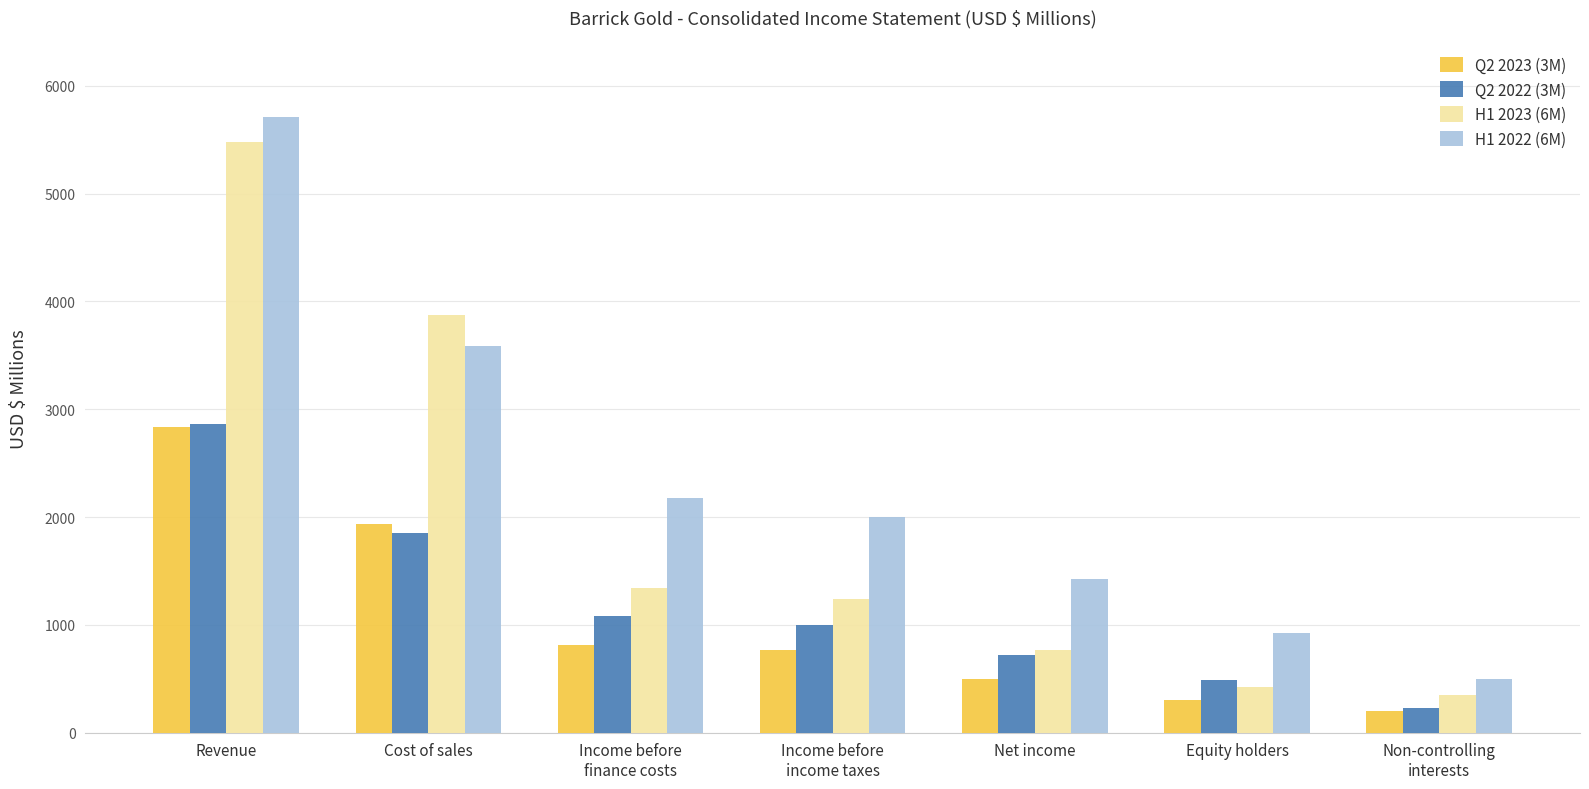

What value does the Q2 2023 (3M) series have at Net income, to the nearest 100?

500